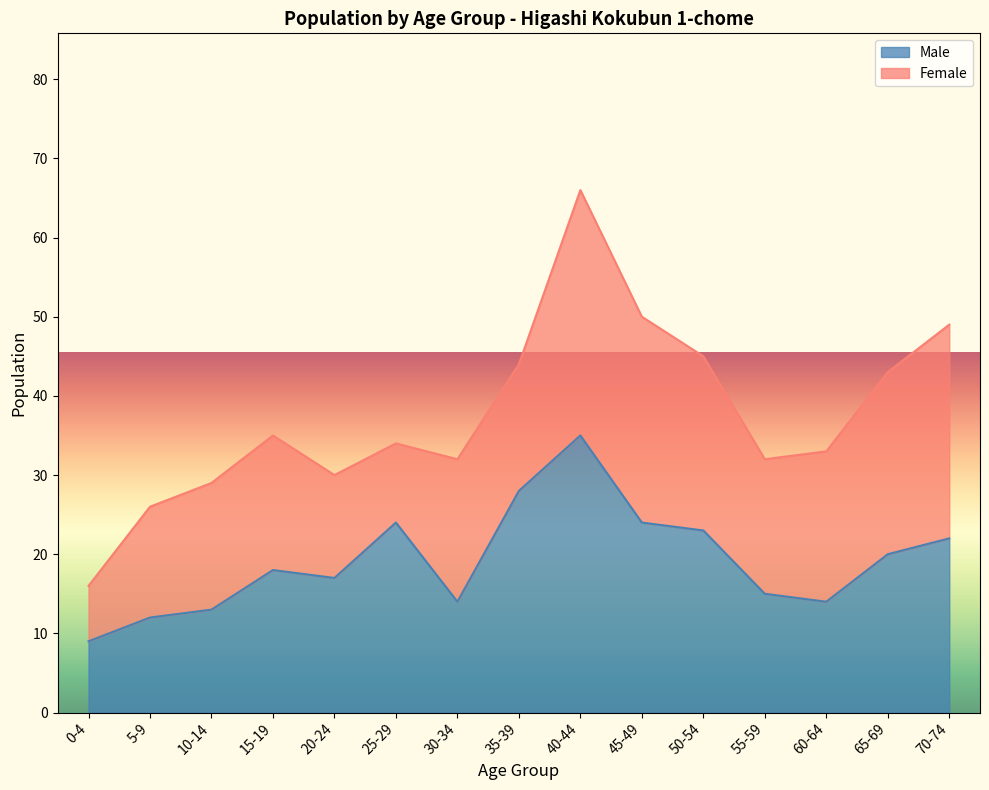

How many values exceed 18?

7